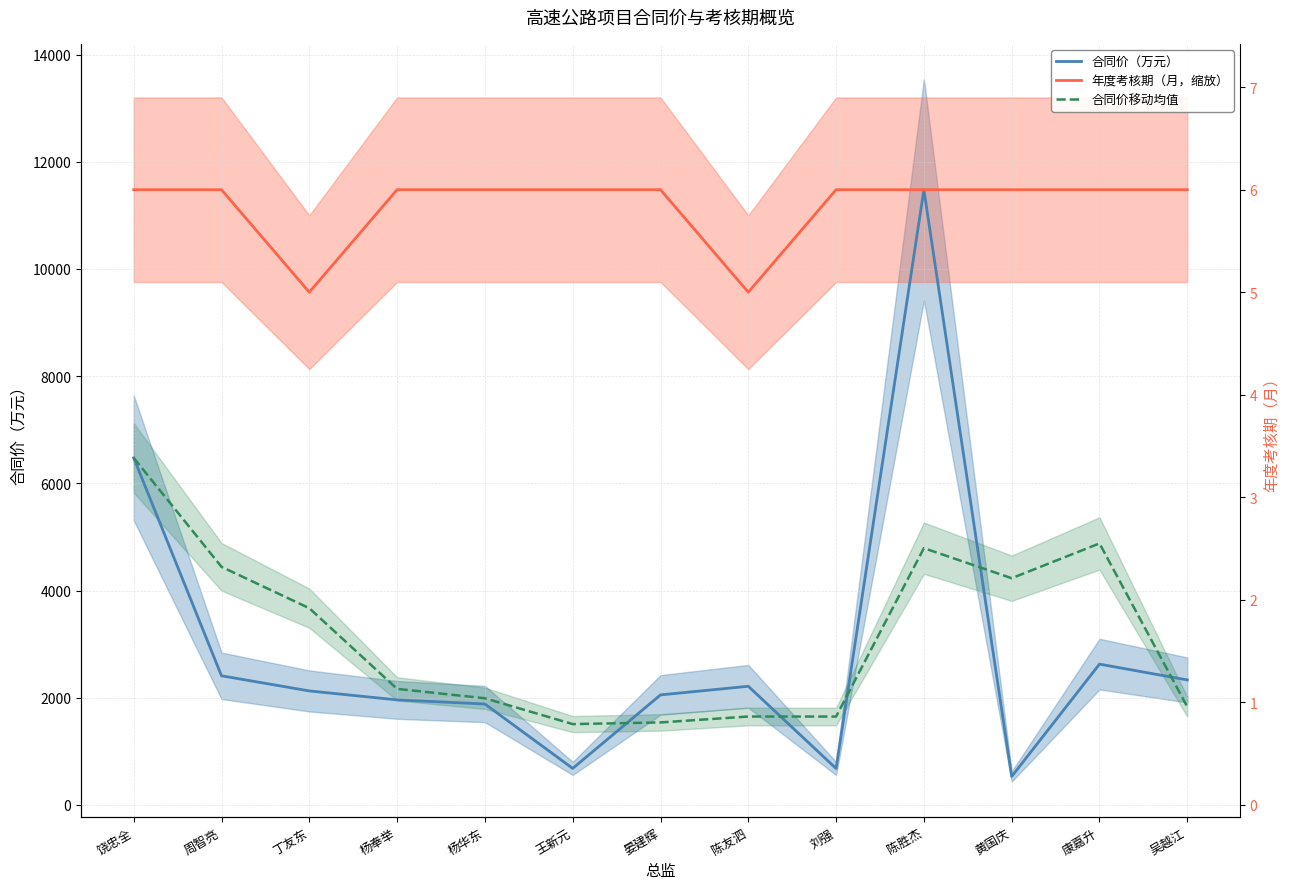

What is the difference between the maximum and minimum values in the 合同价移动均值 series?

4967.7